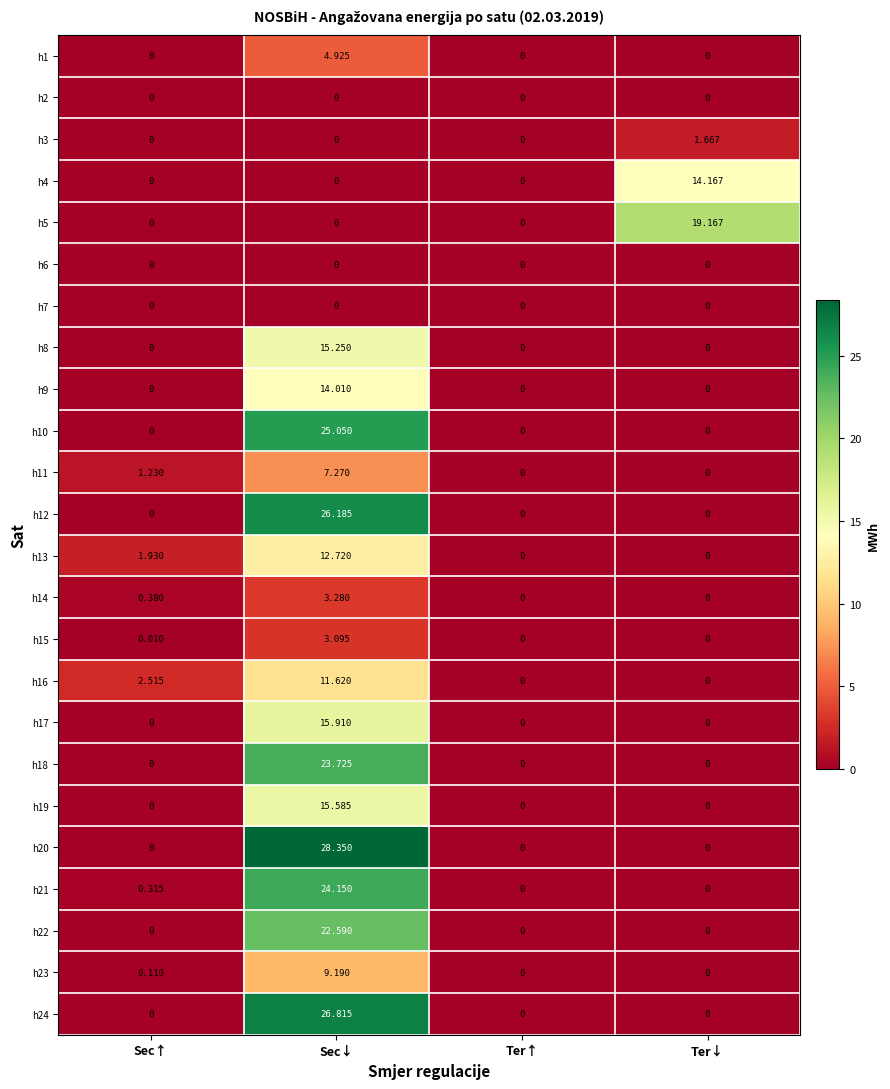

At which category does the chart reach its peak across all series?

Sec↓